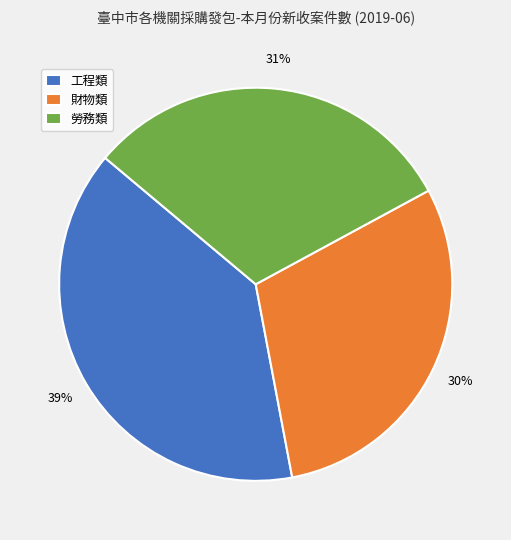

Which category has the smallest portion of the pie?

財物類